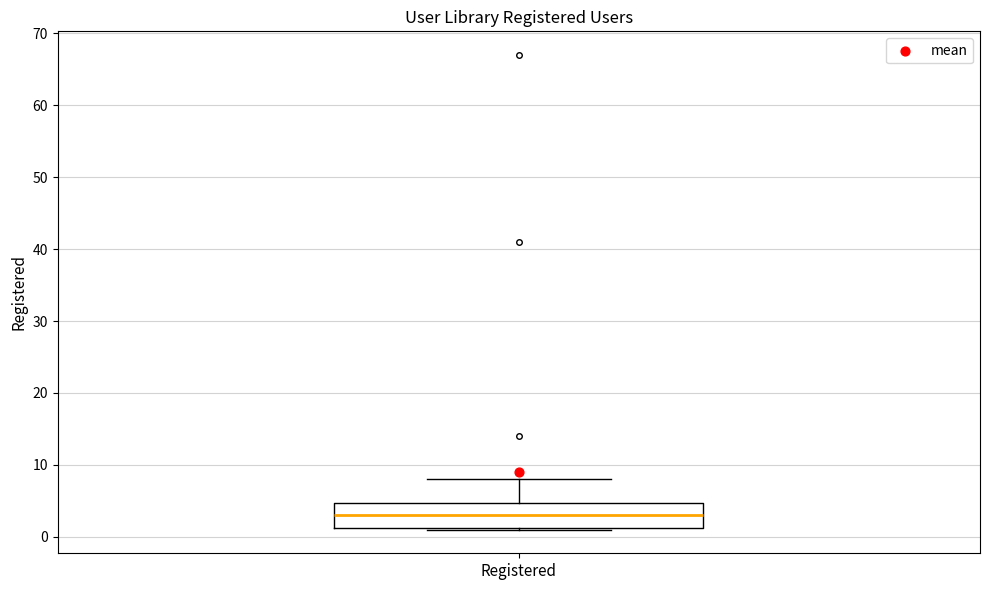

Where is the lower edge of the box for Registered on the y-axis? The values are not printed on the chart, so give them approximately, as read against the axis.

1